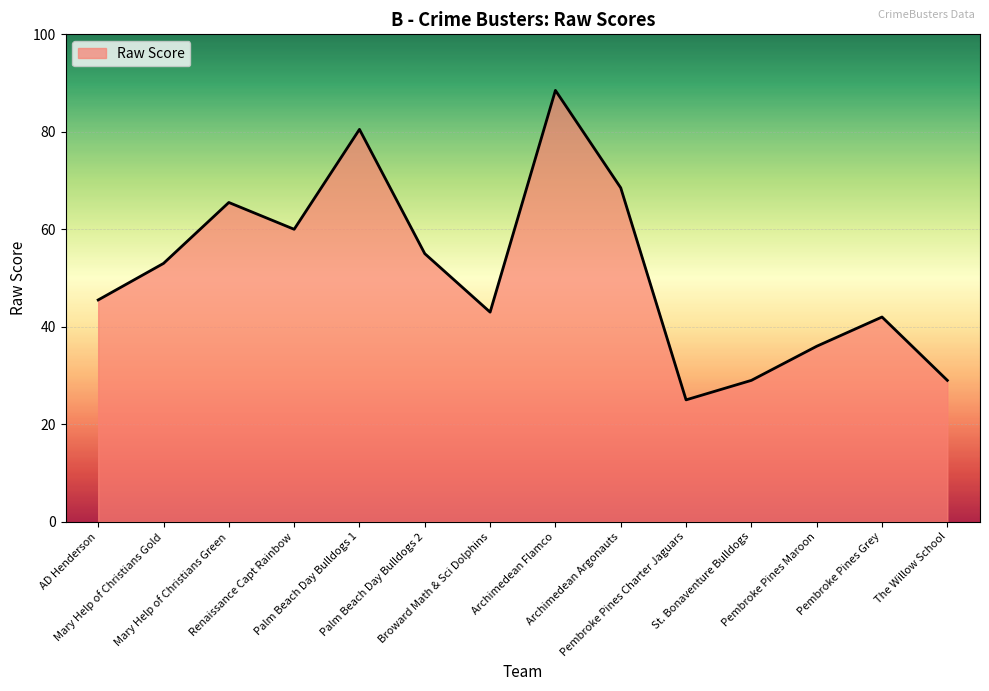

How many values are below 53?

7